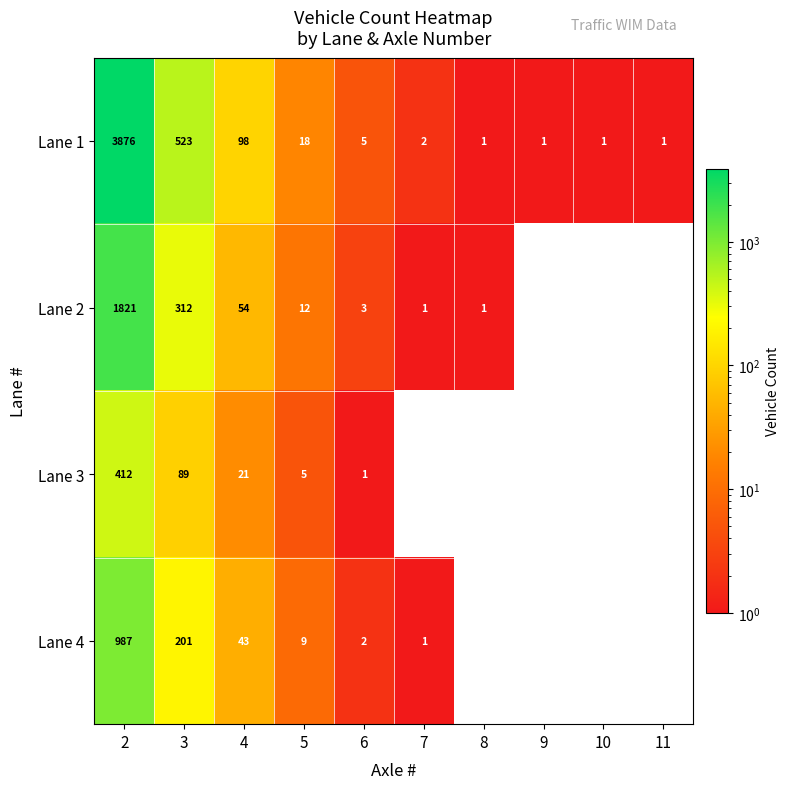

At 5, list the series in order from smallest to largest.

Lane 3, Lane 4, Lane 2, Lane 1